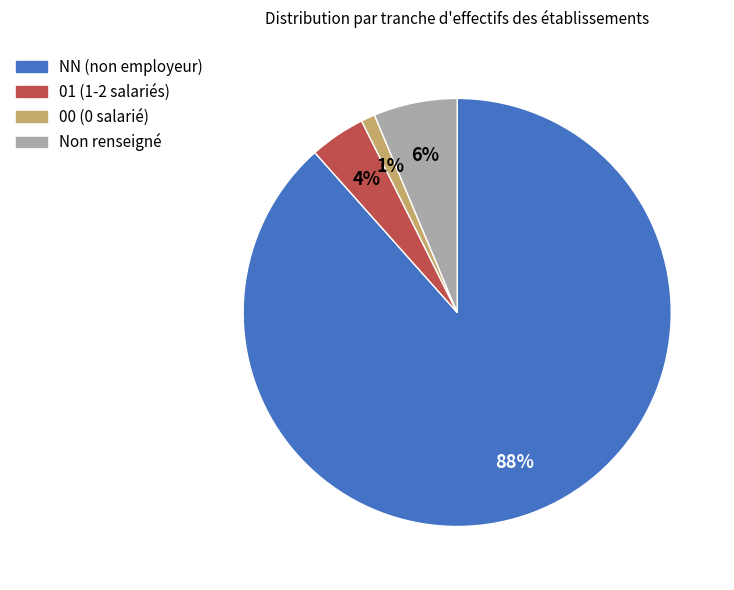

What is the smallest slice in the pie chart?

00 (0 salarié)